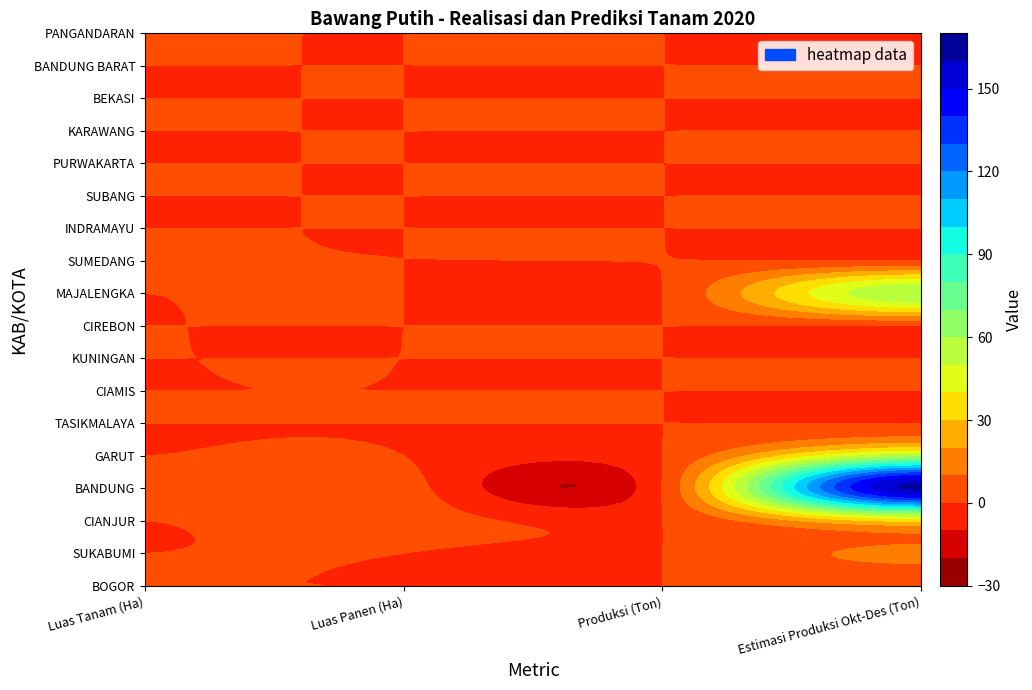

List the series in order of their peak value, lowest first.

BOGOR, TASIKMALAYA, CIAMIS, KUNINGAN, CIREBON, INDRAMAYU, SUBANG, PURWAKARTA, KARAWANG, BEKASI, BANDUNG BARAT, PANGANDARAN, SUMEDANG, SUKABUMI, CIANJUR, GARUT, MAJALENGKA, BANDUNG